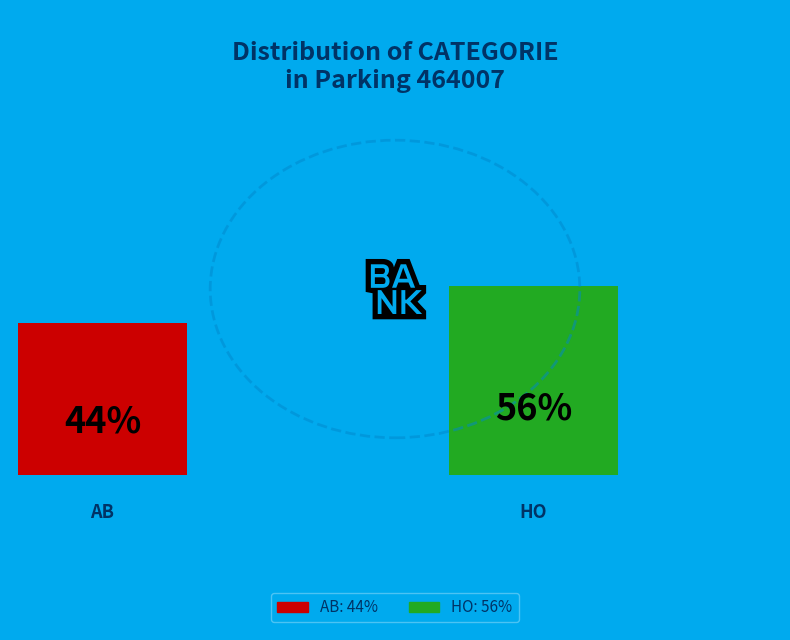

Is HO the majority of the pie?

Yes